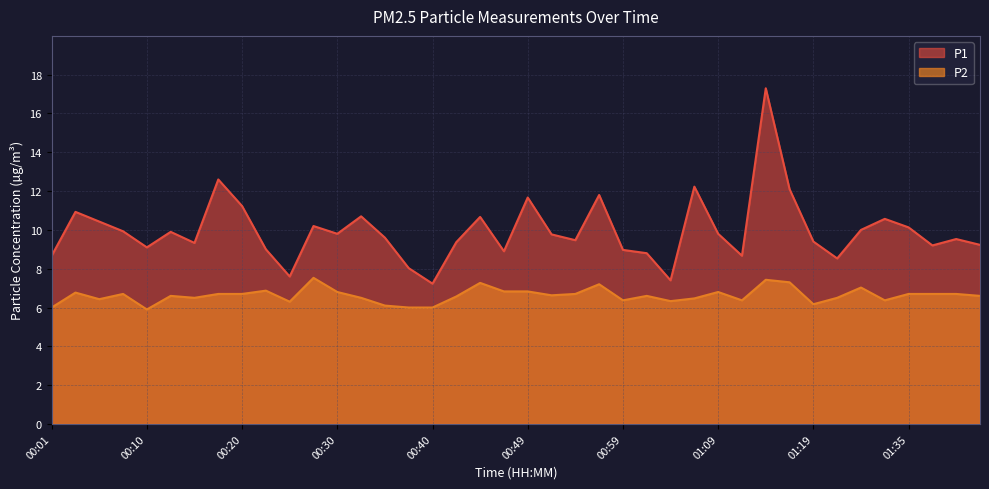

At which category does the chart reach its minimum across all series?

00:10